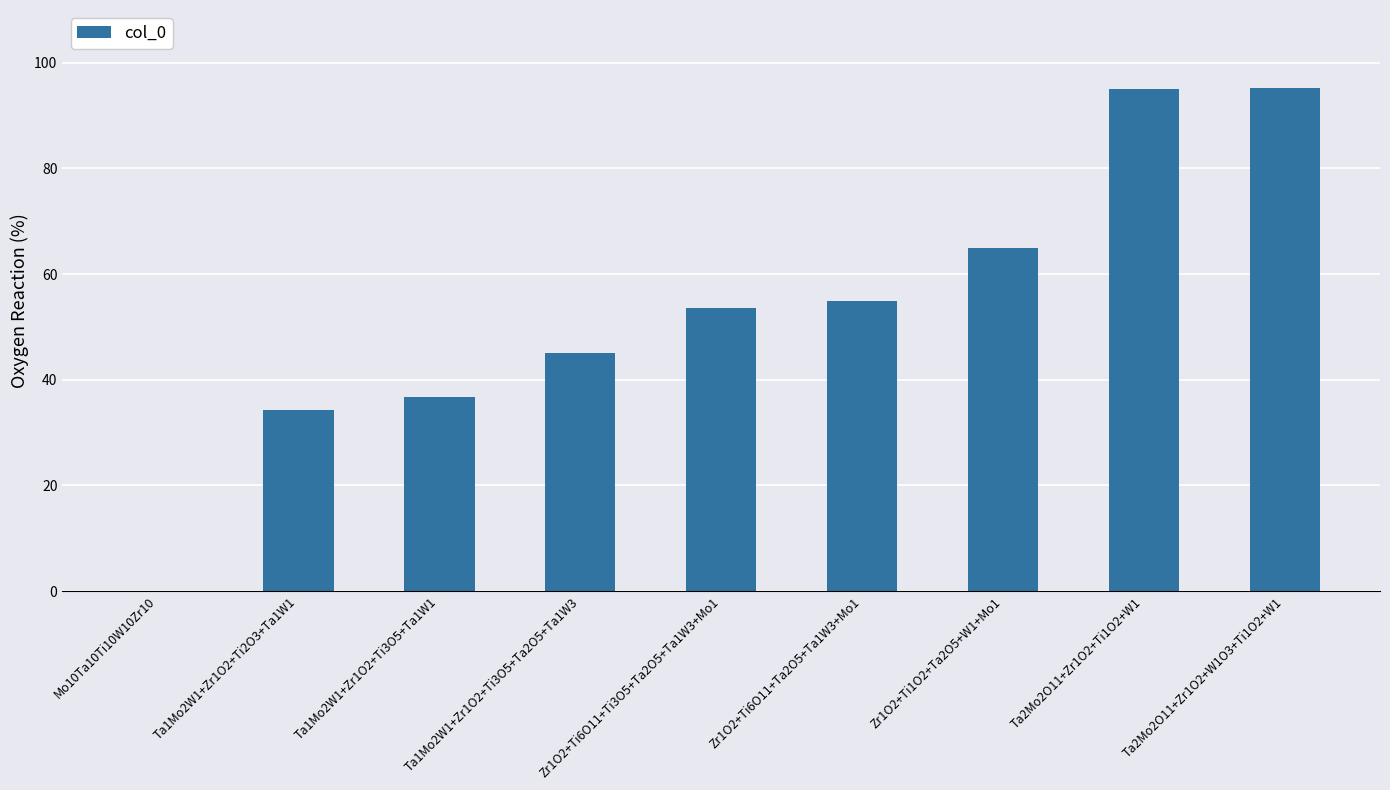

At which label is the value closest to 47?

Ta1Mo2W1+Zr1O2+Ti3O5+Ta2O5+Ta1W3